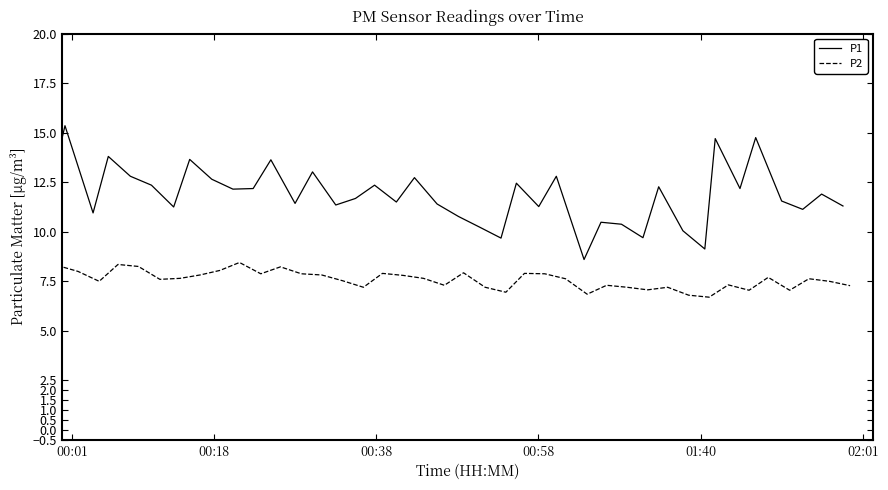

What is the smallest value displayed?

6.7